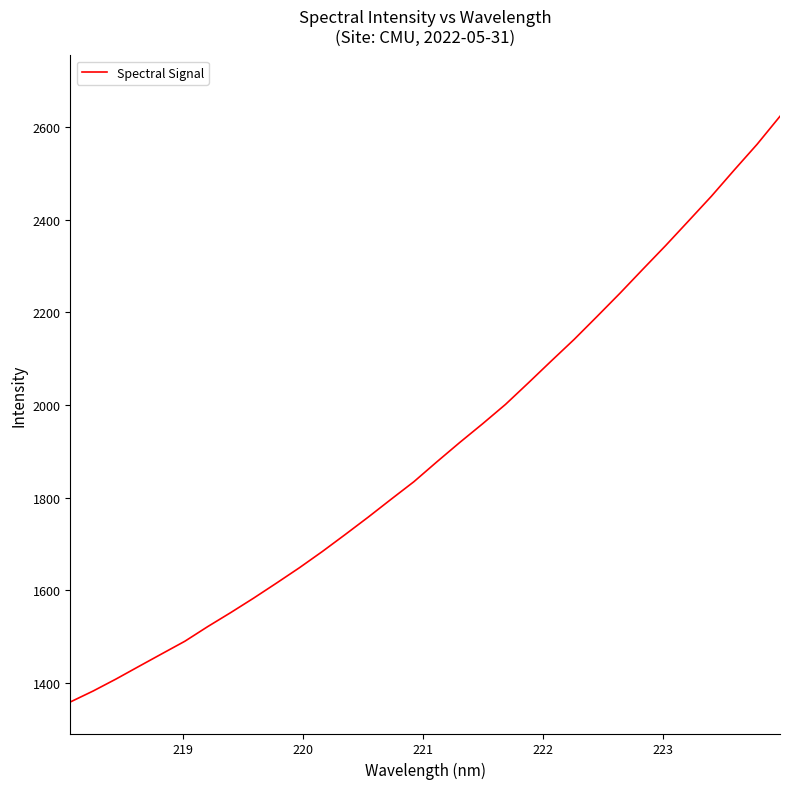

What is the maximum value shown in the chart?

2623.0